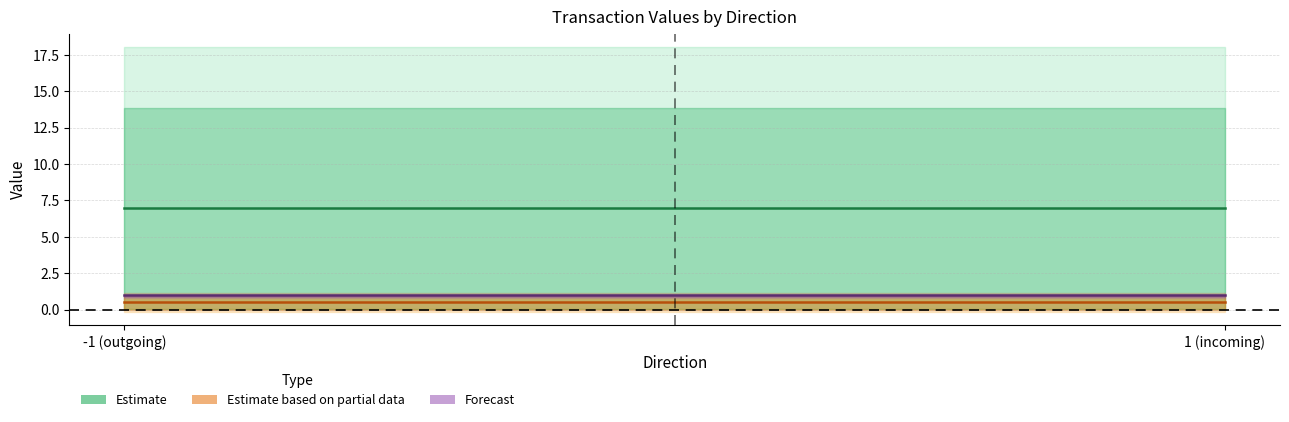

True or false: io_index has more than 1 interior local peaks.

False